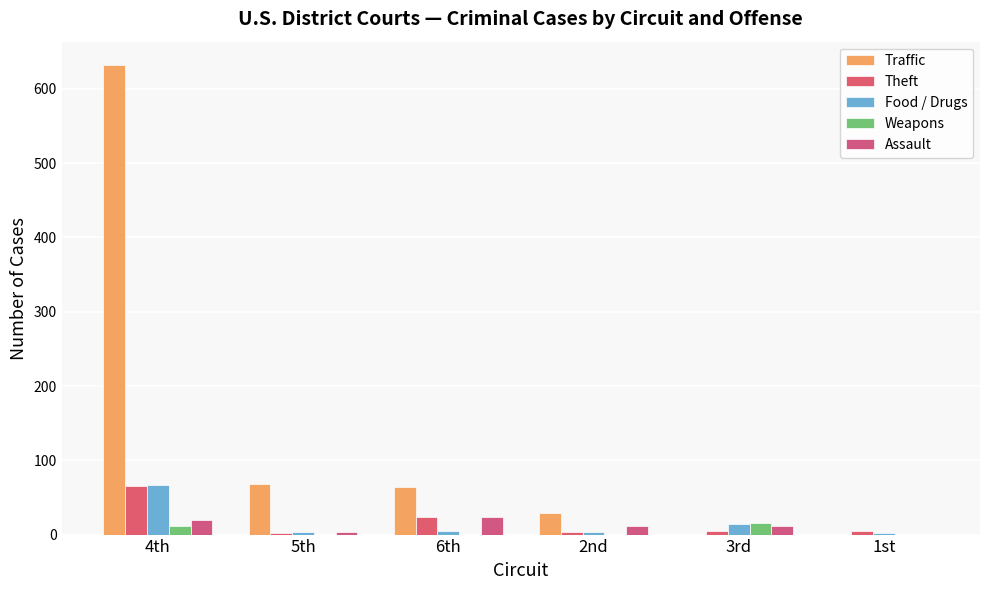

At how many categories does at least one series exceed 210?

1